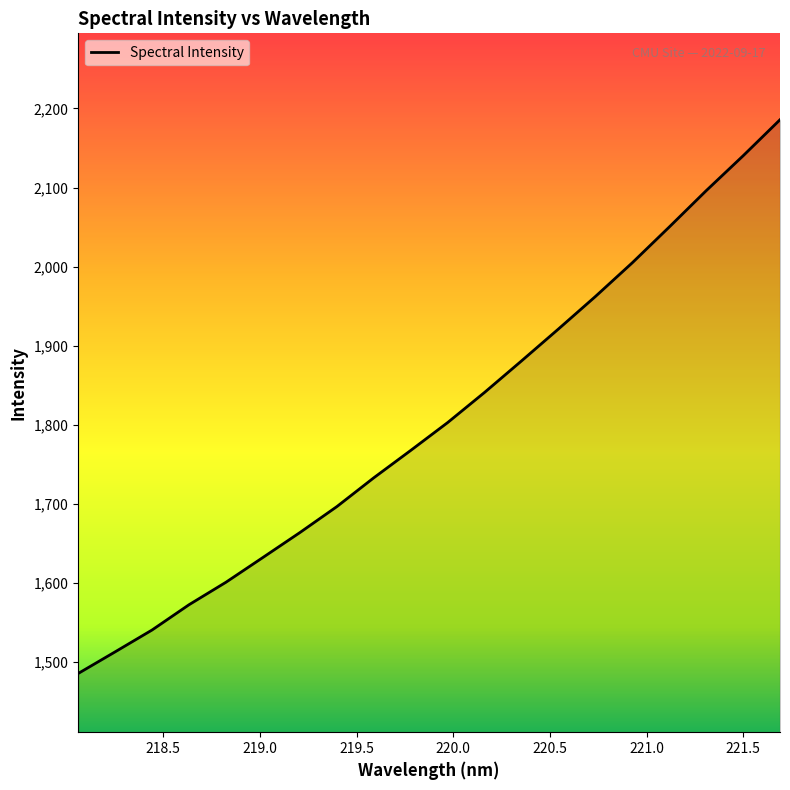

What is the difference between the maximum and minimum values?

700.5